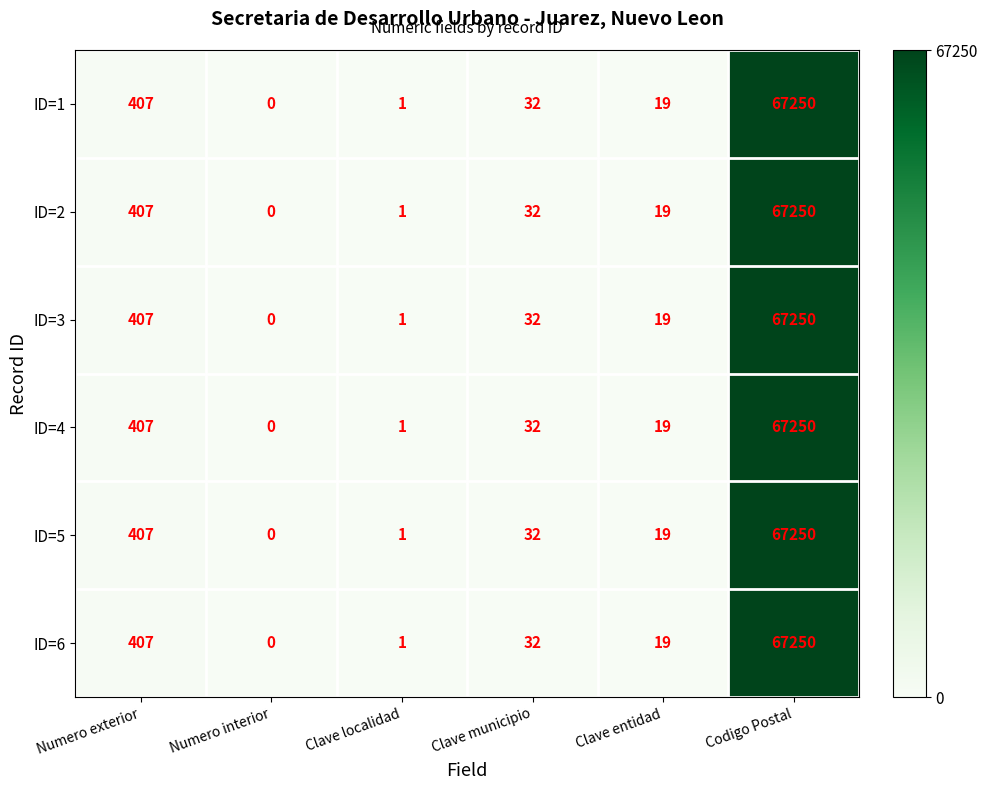

At which category is the sum across all series the highest?

Codigo Postal